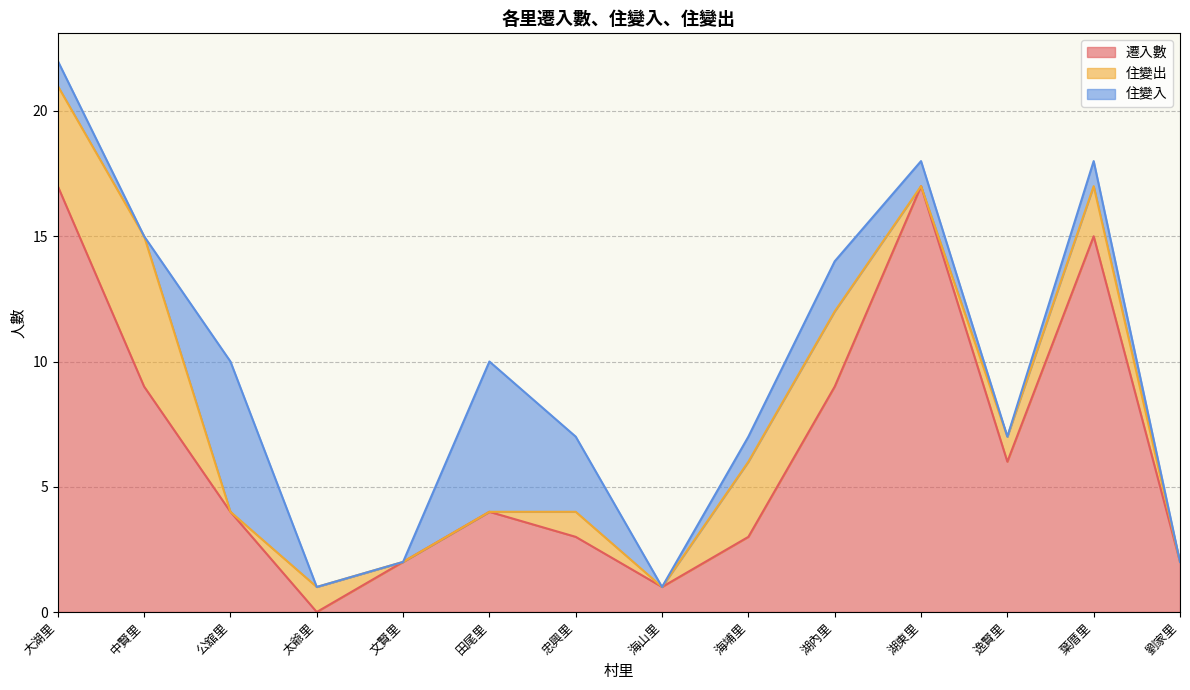

How many interior local peaks does the 遷入數 series have?

3